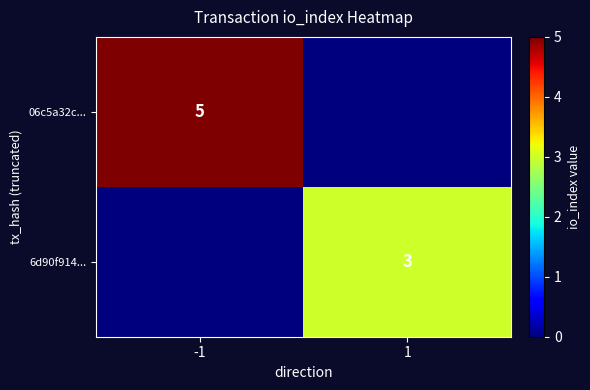

Between -1 and 1, which is larger?

-1